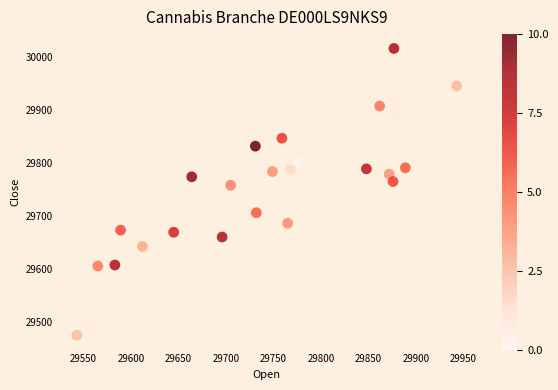

What Y value in the scatter plot is closest to 29745?

29758